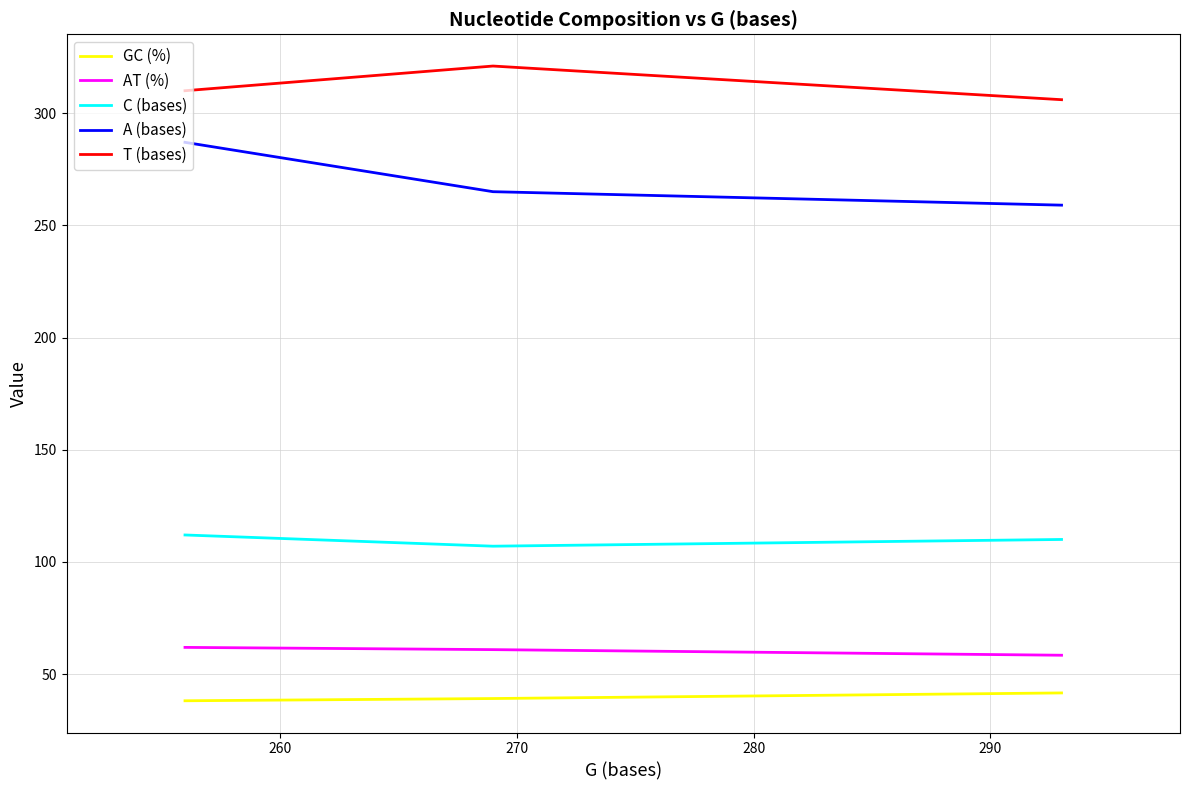

What is the difference between the maximum and minimum values in the A (bases) series?

28.0